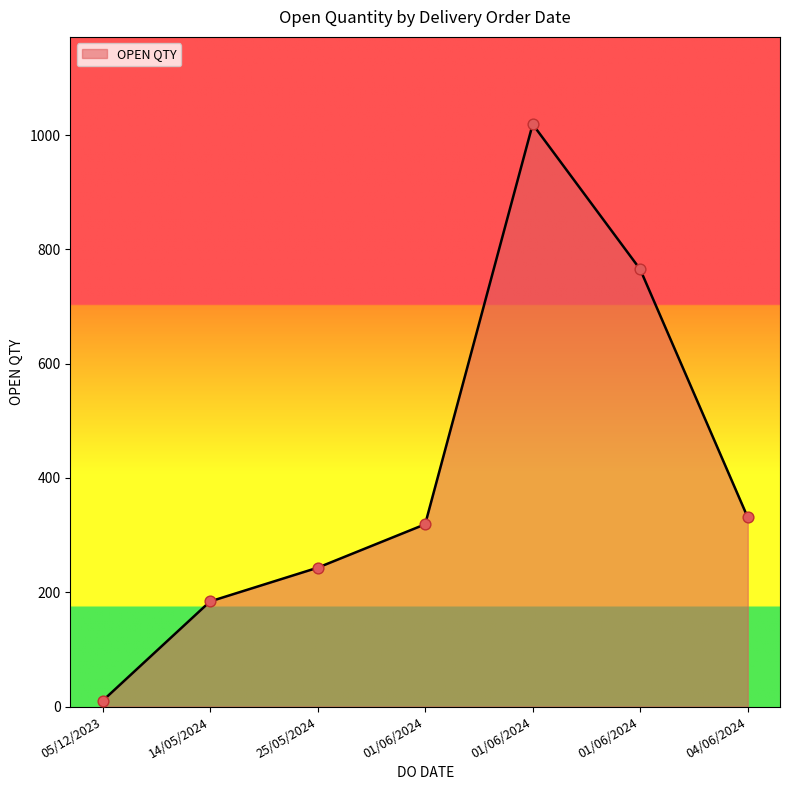

What is the change in value from 25/05/2024 to 01/06/2024?

+522